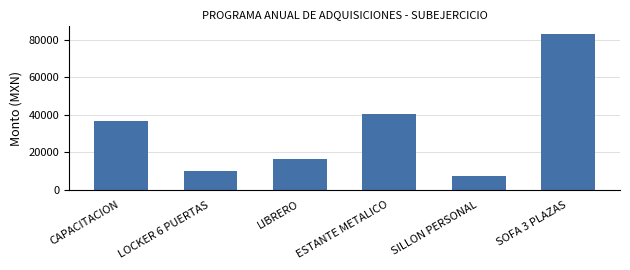

The chart shows a value of 10000.0 at LOCKER 6 PUERTAS. True or false?

True